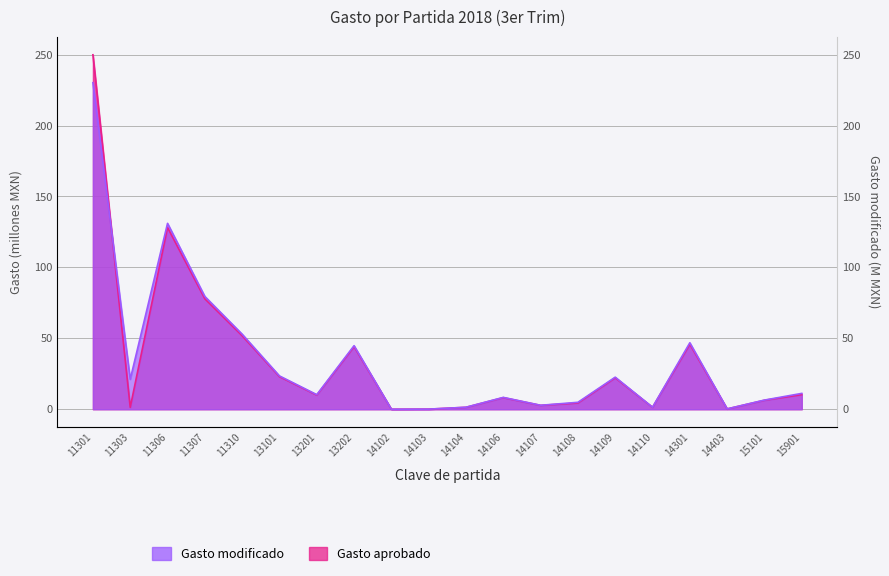

How many distinct data groups are displayed?

2